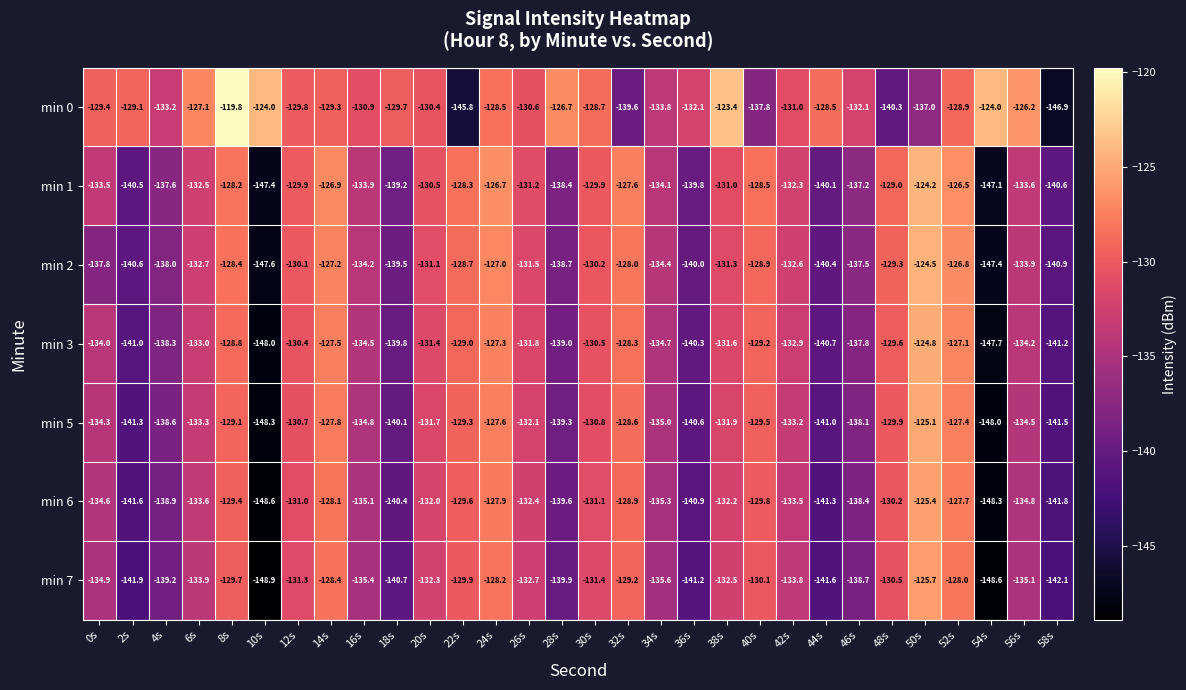

Rank the series by their maximum value, from lowest to highest.

min 7, min 6, min 5, min 3, min 2, min 1, min 0